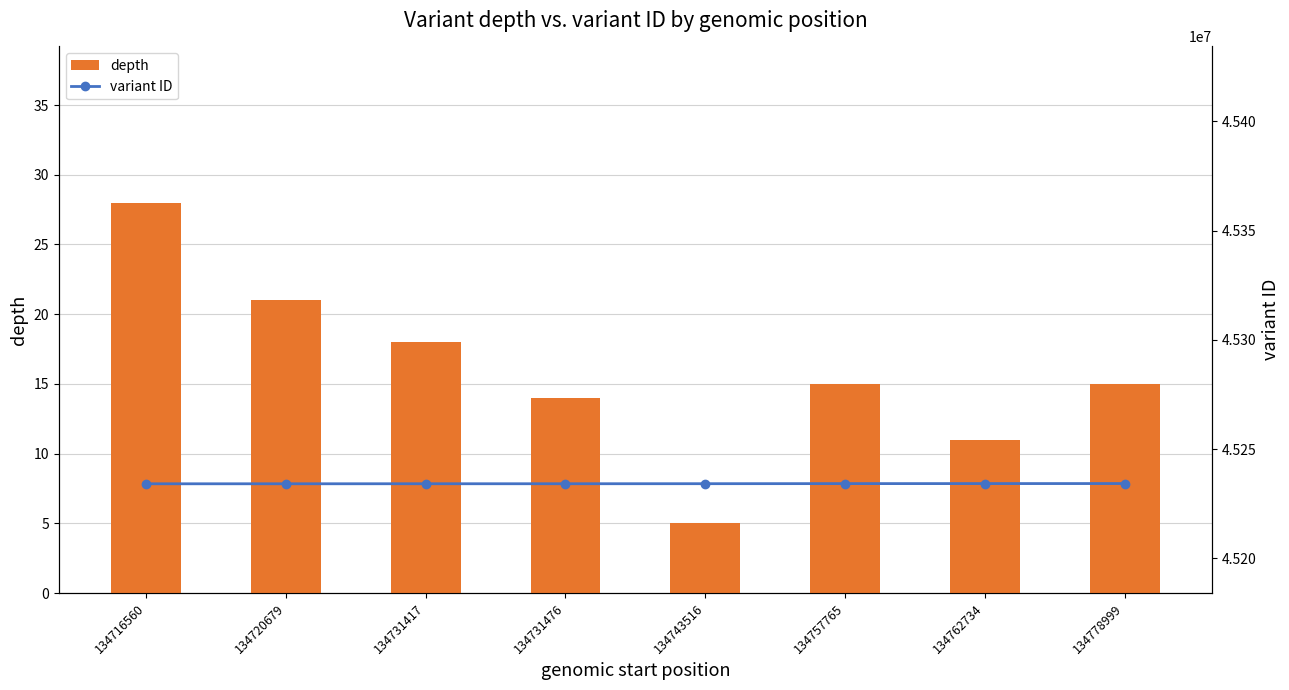

What is the value of the depth bar at the 4th from the left?

14